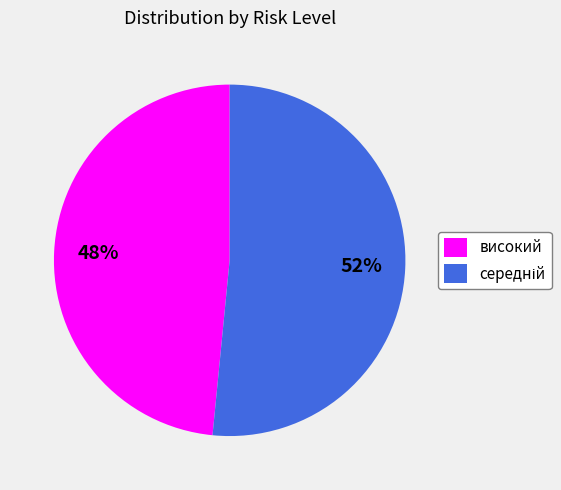

Is високий the majority of the pie?

No